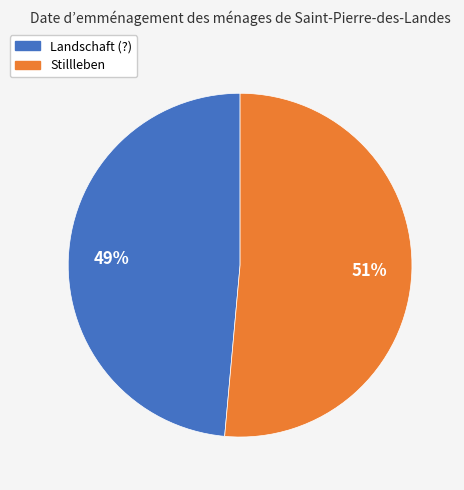

How many segments does this pie chart have?

2